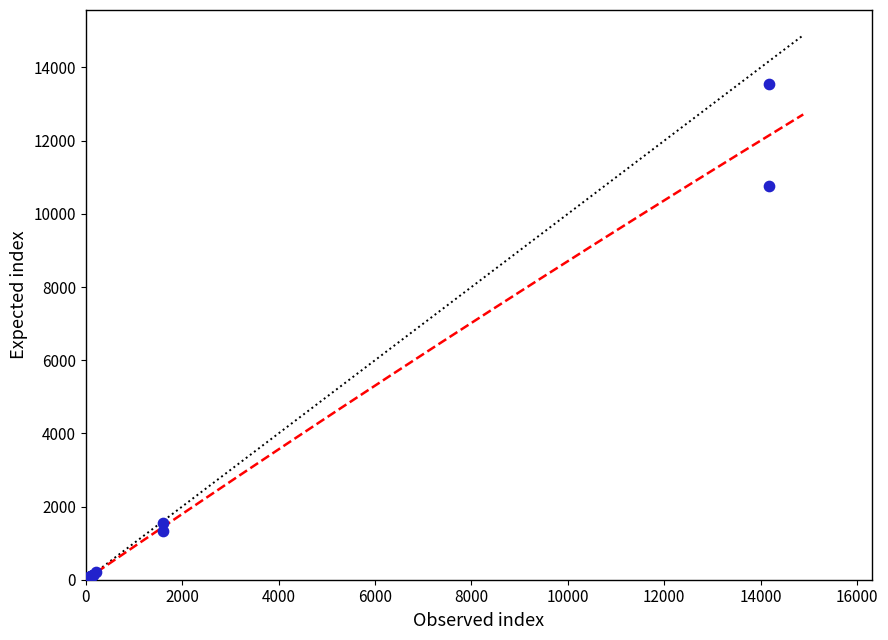

What Y value in the scatter plot is closest to 6770?

10749.0